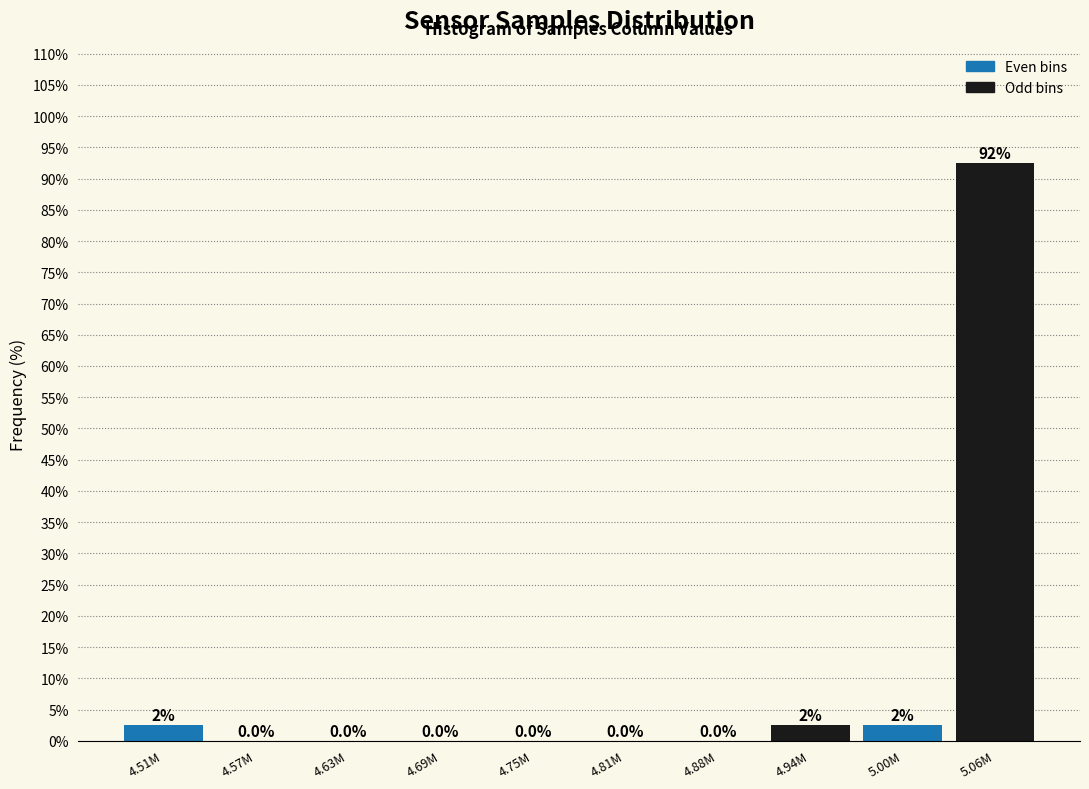

Reading right to left, what are all the values shown in this chart?

5.06M=92.5	5.00M=2.5	4.94M=2.5	4.88M=0.0	4.81M=0.0	4.75M=0.0	4.69M=0.0	4.63M=0.0	4.57M=0.0	4.51M=2.5